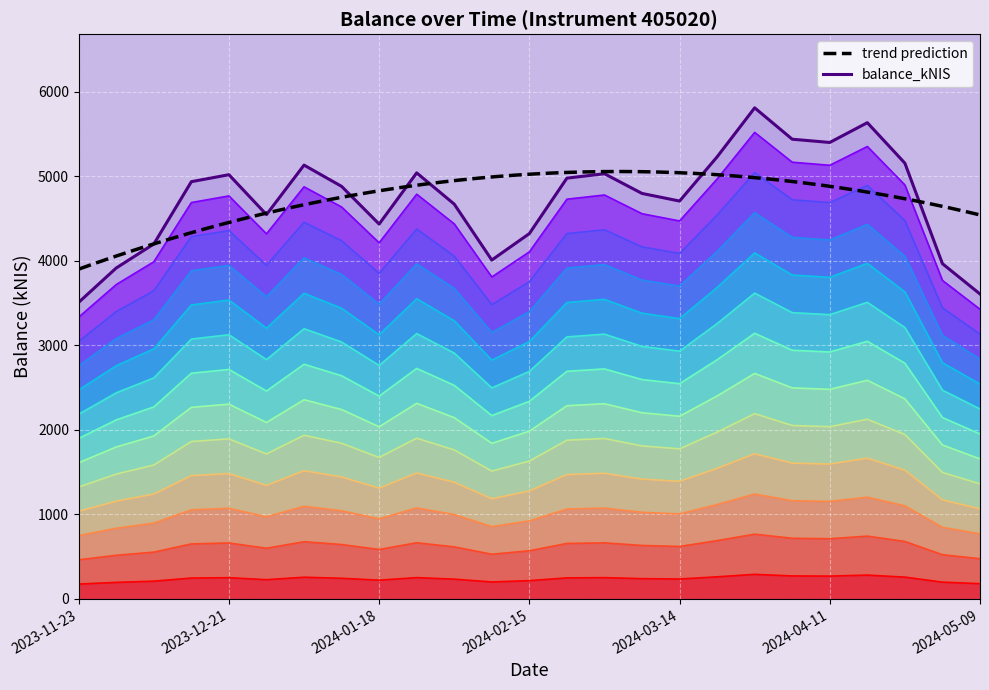

What is the label of the 25th point from the right?

2023-11-23